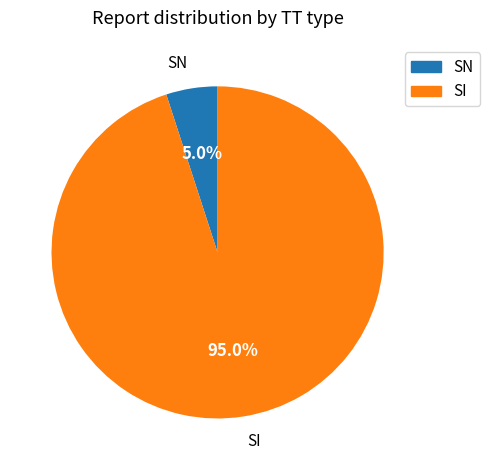

True or false: SN accounts for 1% of the total.

False